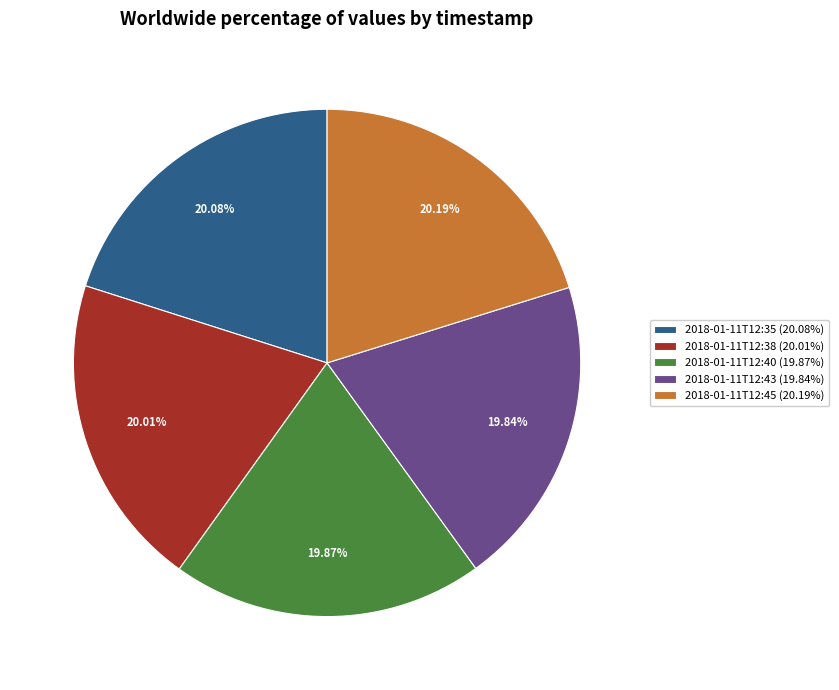

To the nearest percent, what is the combined percentage of 2018-01-11T12:43 and 2018-01-11T12:40?

40%